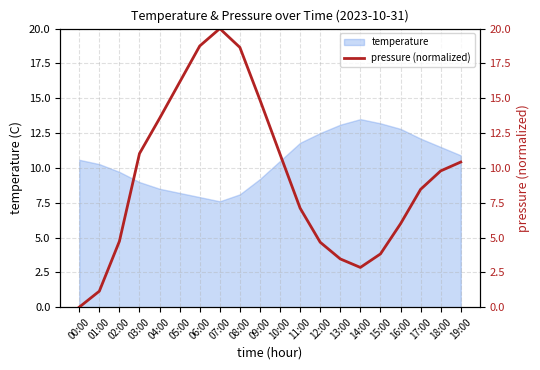

Where does the temperature series first go above 10?

00:00